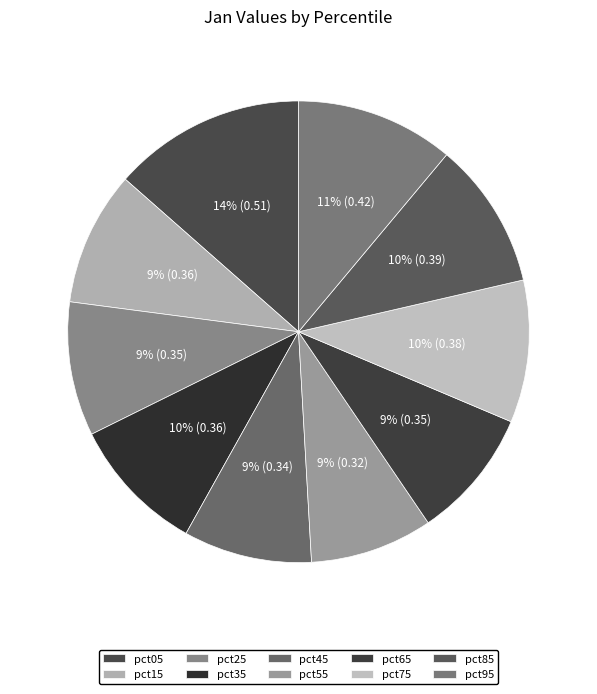

True or false: pct75 accounts for 1% of the total.

False